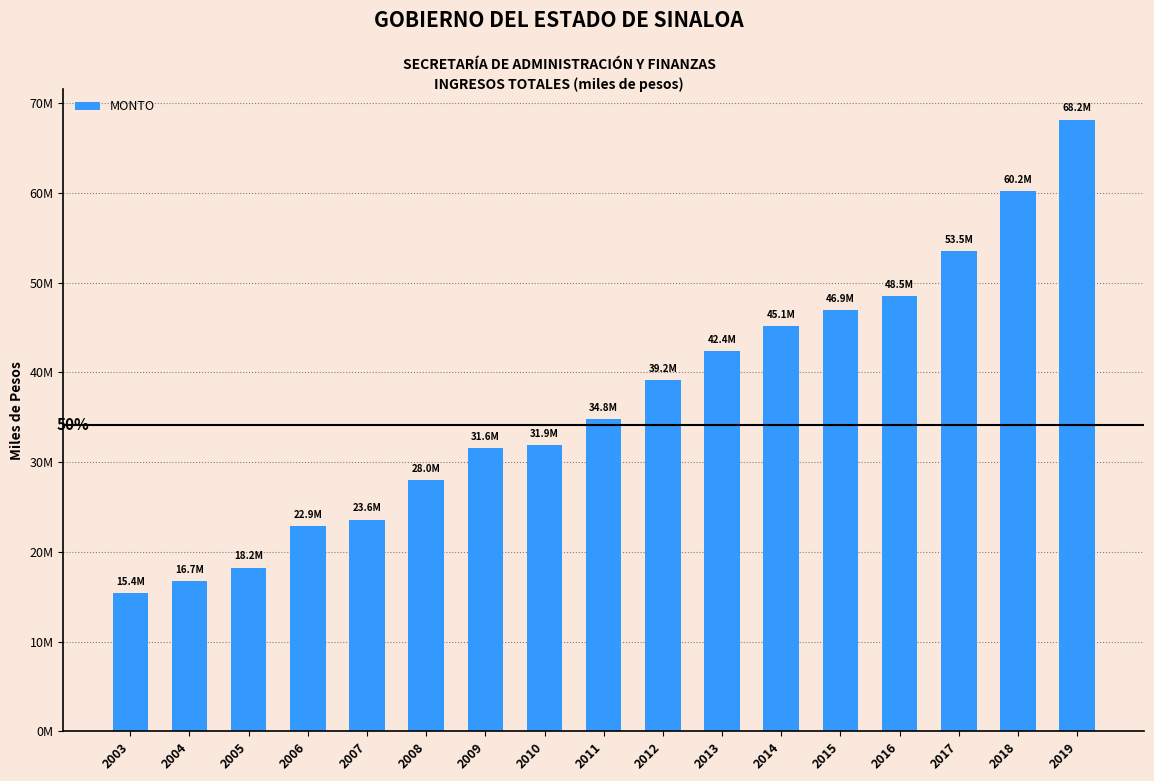

What is the difference between the values at 2007 and 2016?

24949542.6